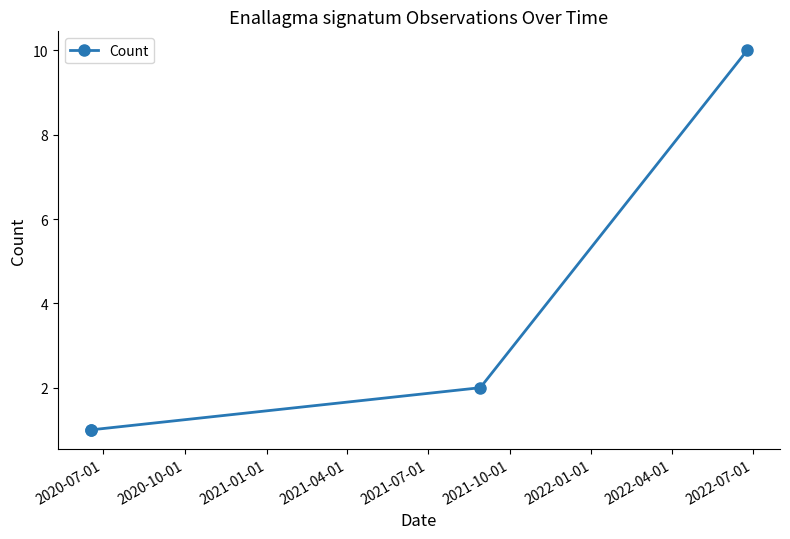

What is the difference between the maximum and second lowest values?

9